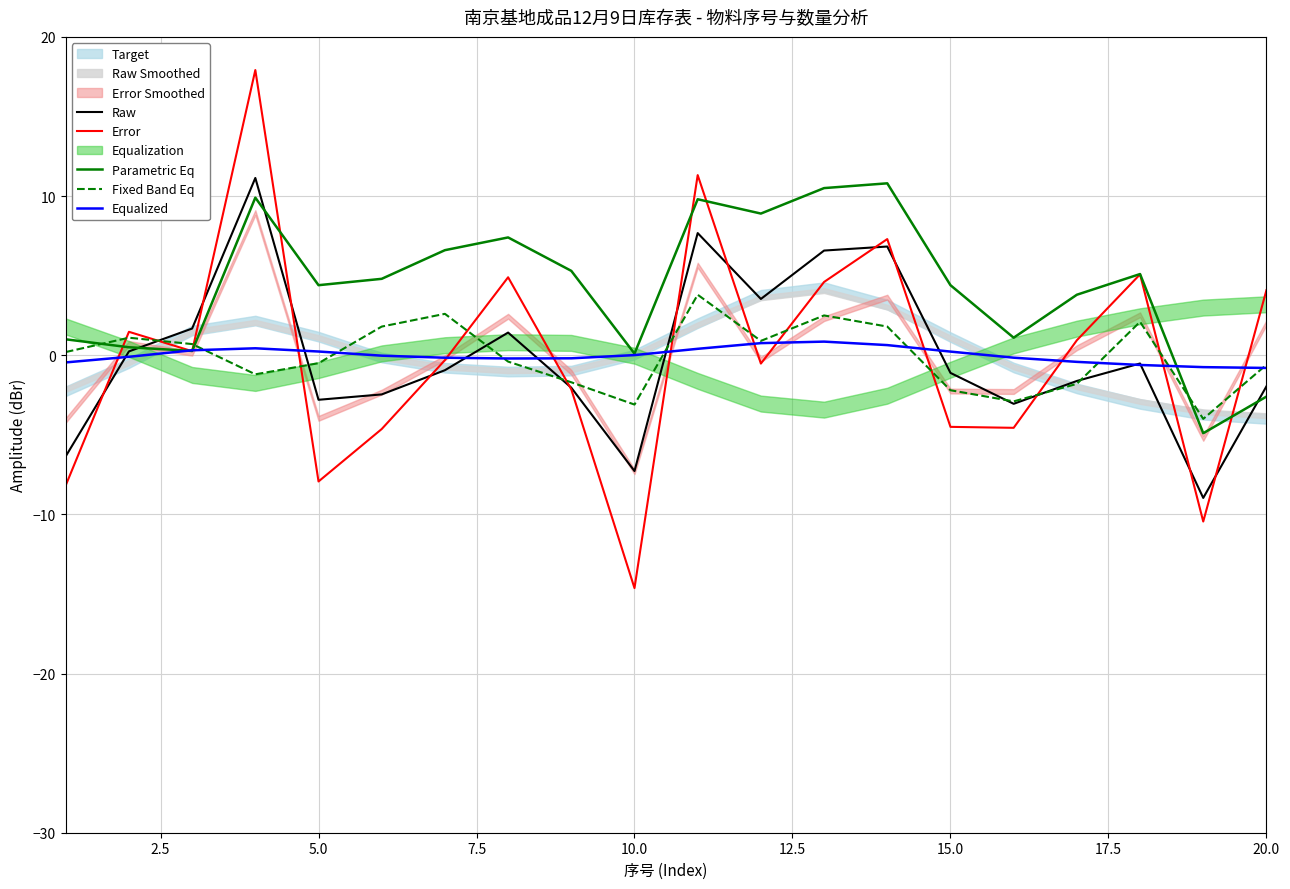

Is the value of Error at 10.0 greater than the value of Parametric Eq at 20.0?

No